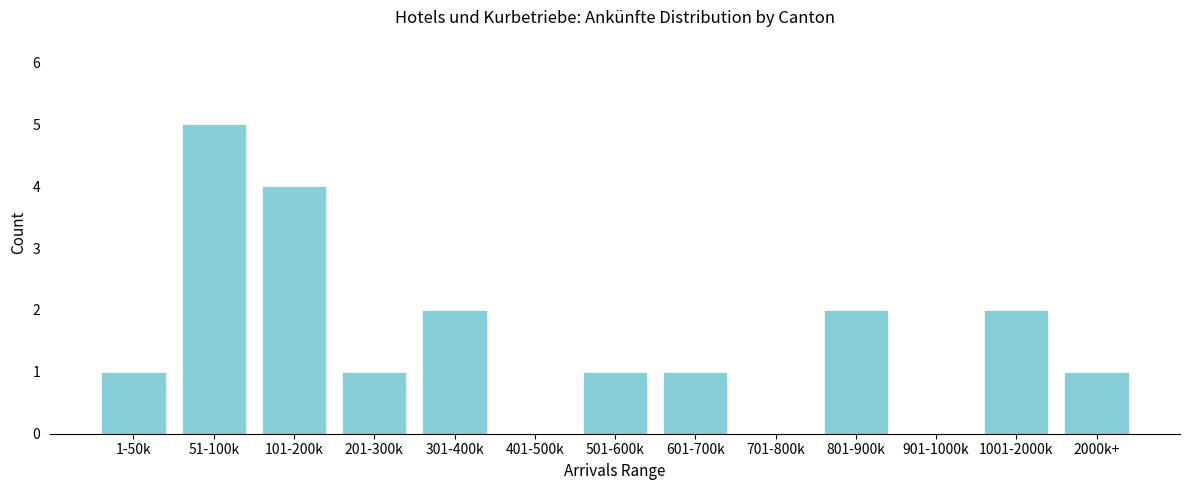

Reading right to left, transcribe all the data shown in this chart.

2000k+=1	1001-2000k=2	901-1000k=0	801-900k=2	701-800k=0	601-700k=1	501-600k=1	401-500k=0	301-400k=2	201-300k=1	101-200k=4	51-100k=5	1-50k=1